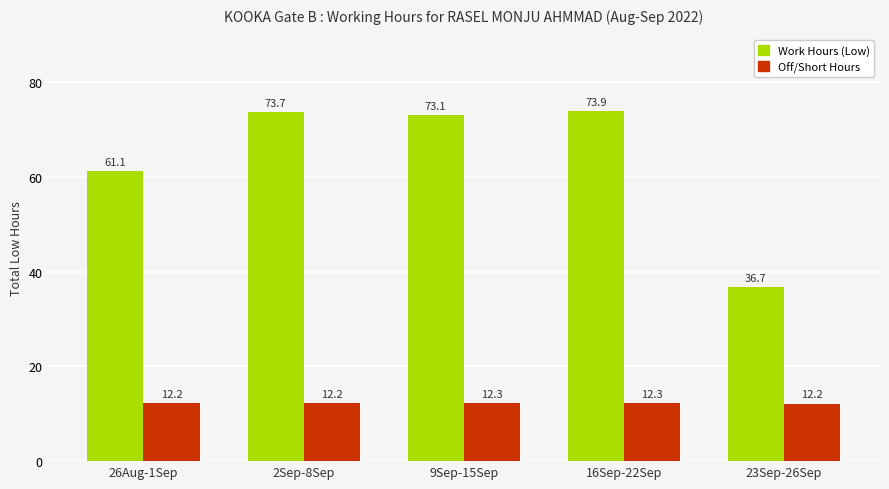

The value of Off/Short Hours at 16Sep-22Sep is 12.3. True or false?

True